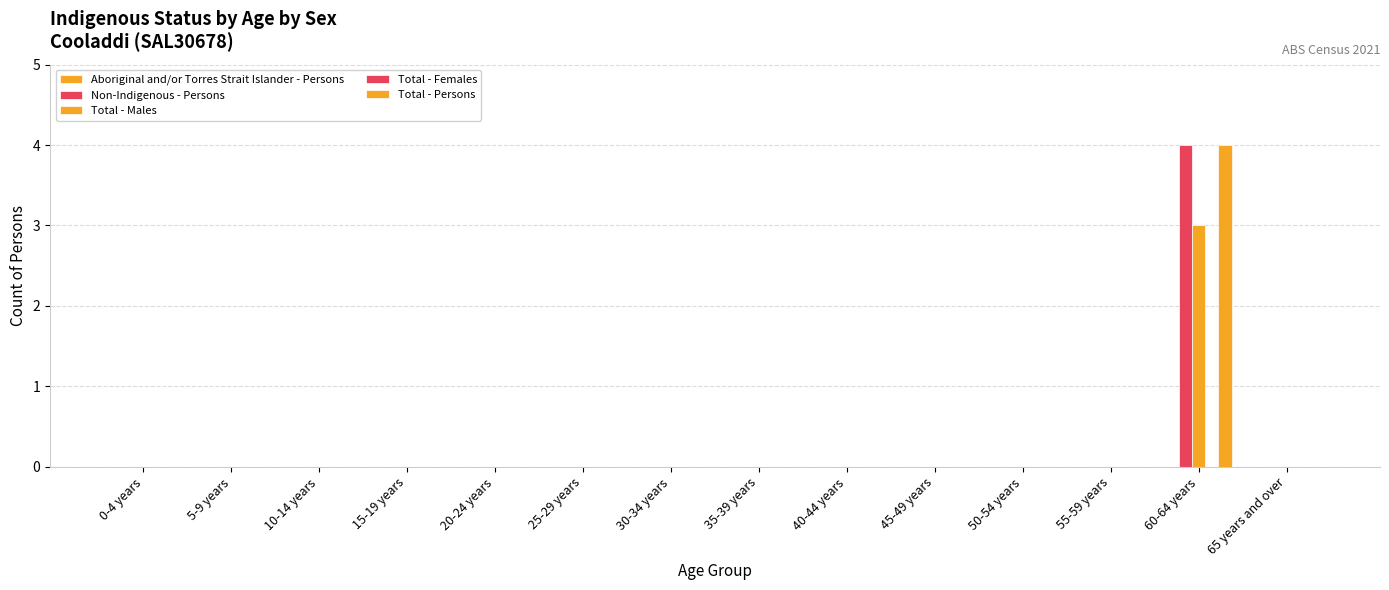

How many groups of bars are there?

14